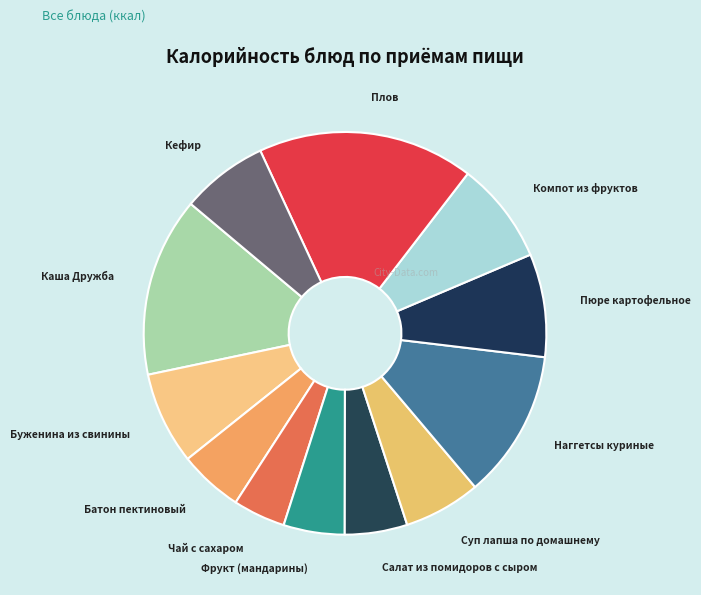

Count the number of slices in the pie.

12